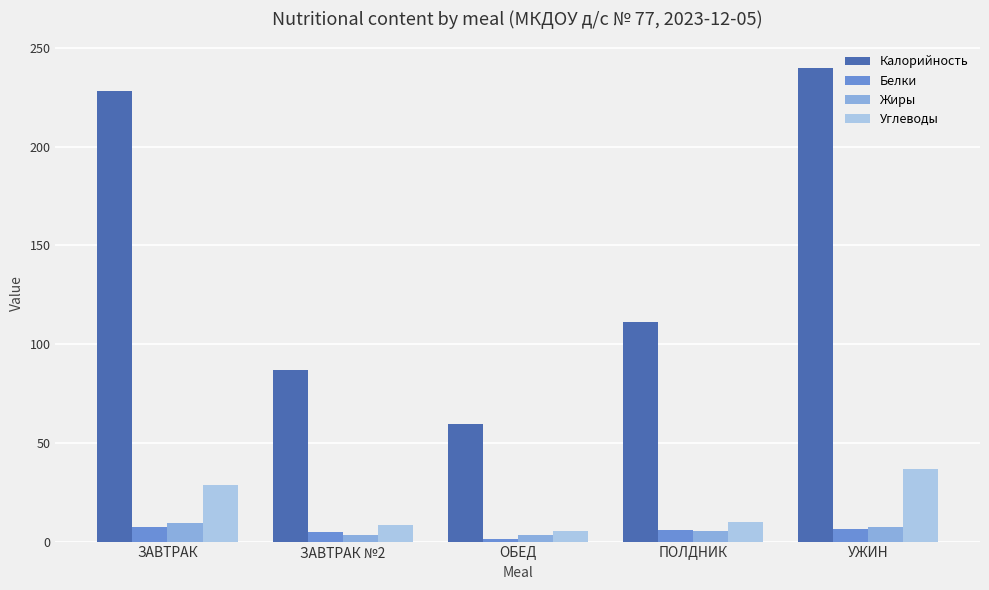

What is the sum of all Углеводы values?

90.0